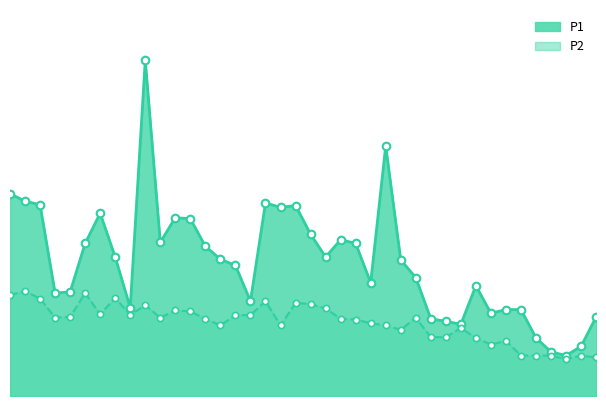

What are all the series names shown in the legend?

P1, P2